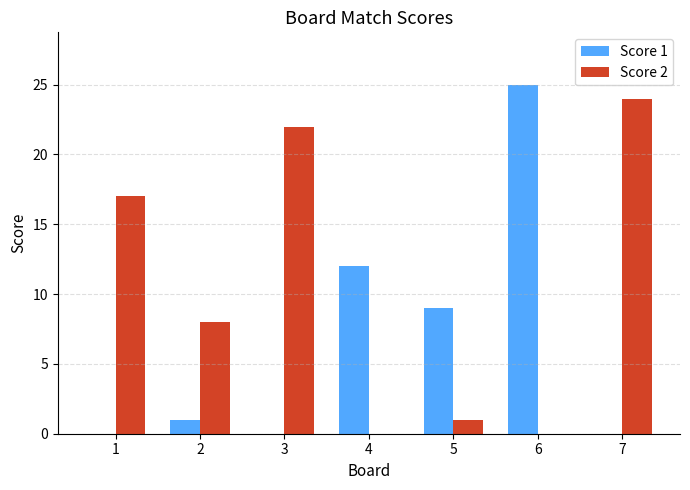

Reading right to left, what are all the values shown in this chart?

Score 1: 0	25	9	12	0	1	0
Score 2: 24	0	1	0	22	8	17